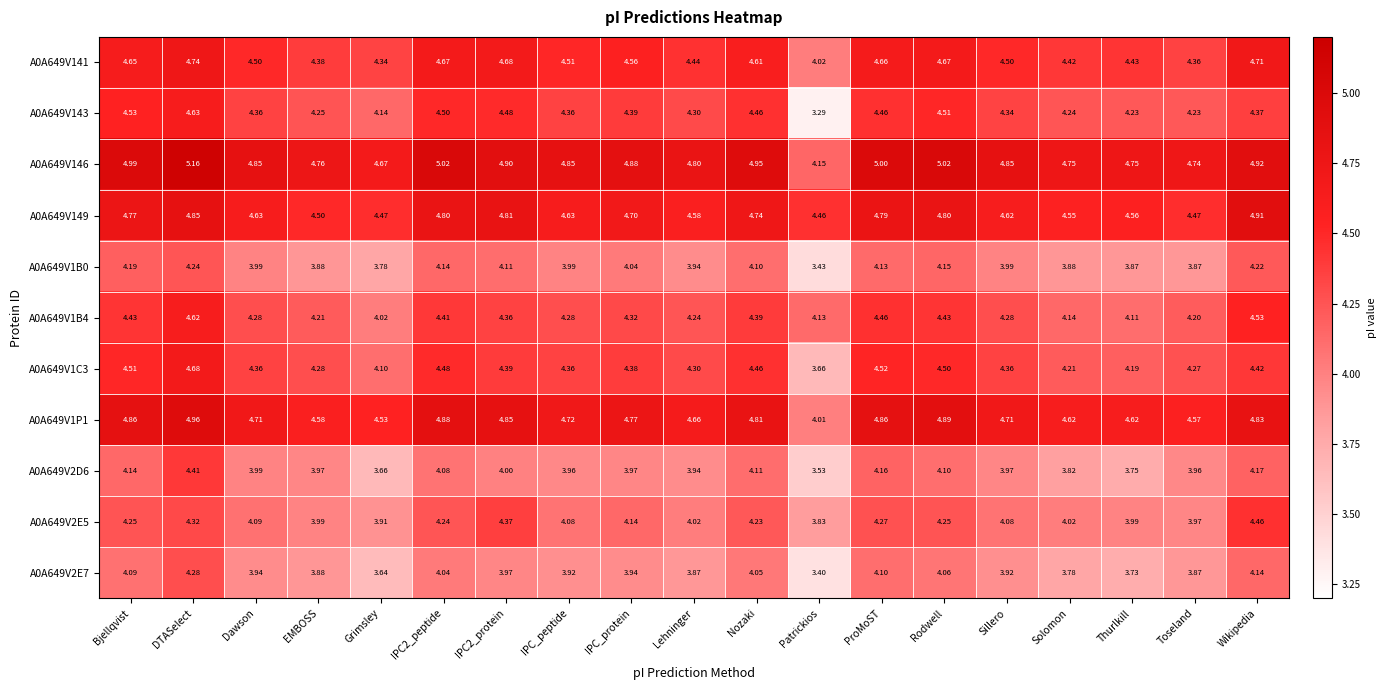

At which category does the chart reach its peak across all series?

DTASelect